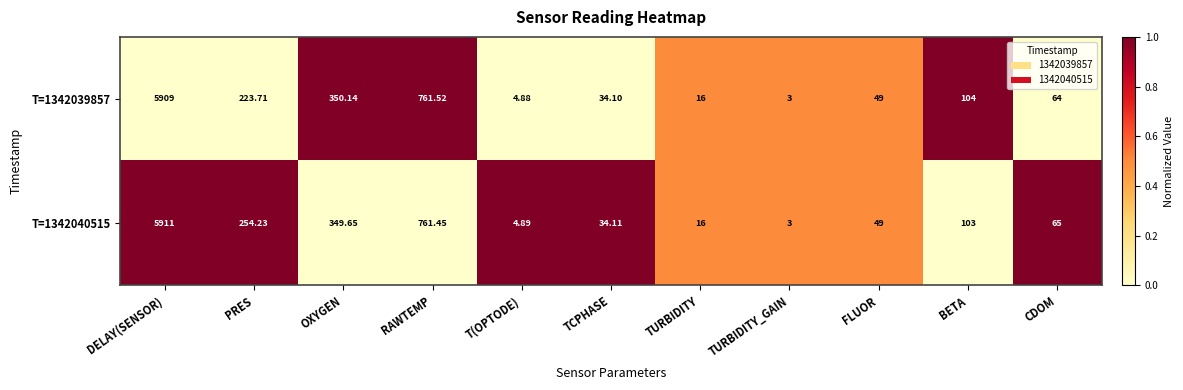

How many distinct data groups are displayed?

2